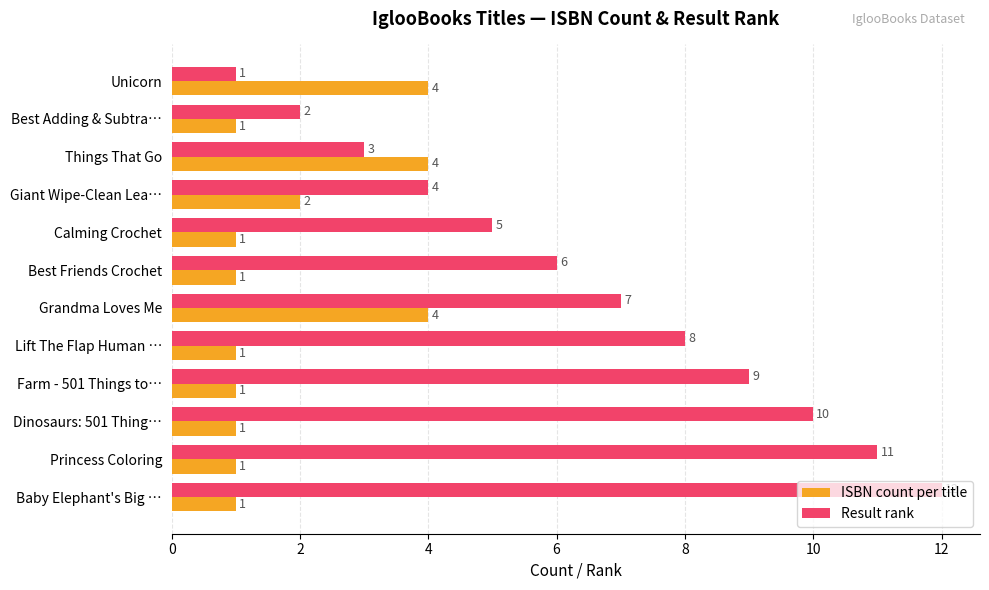

At which category is the sum across all series the highest?

Baby Elephant's Big …